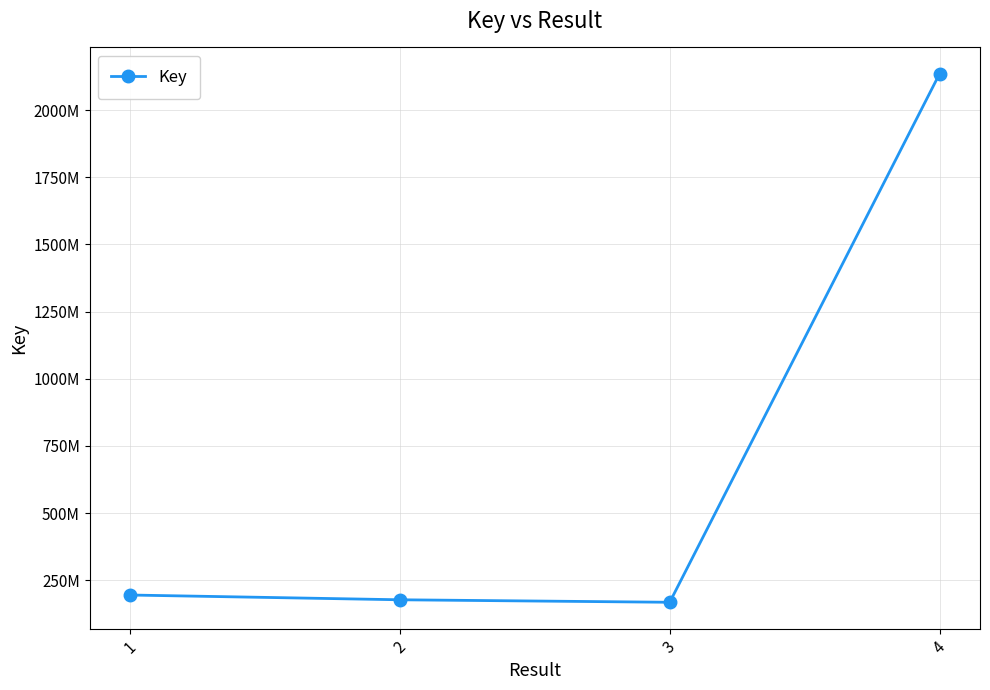

What is the value of the 3rd point from the left?

168014715